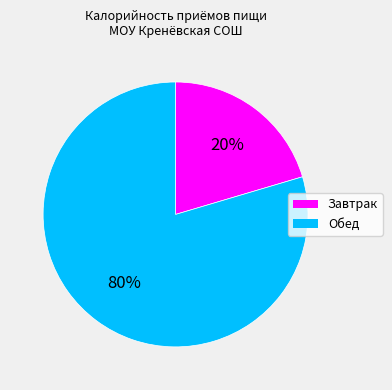

To the nearest percent, what portion does Завтрак represent?

20%